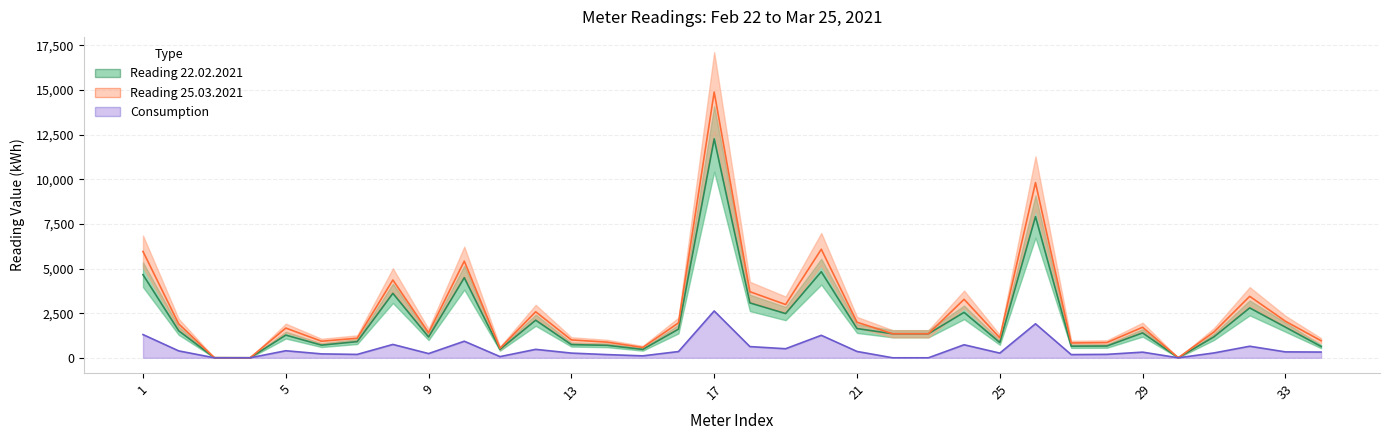

Reading left to right, transcribe all the data shown in this chart.

Reading 22.02.2021: 4655.9	1512.9	5.1	1.4	1270.1	708.7	905.3	3611.1	1166.4	4486.6	468.8	2106.3	737.6	698.4	470.5	1605.8	12267.2	3075.2	2477.1	4821.6	1637.7	1346.4	1346.4	2545.1	855.2	7909.5	651.3	659.6	1394.3	3.6	1175.2	2795.5	1717.3	632.8
Reading 25.03.2021: 5956.9	1899.7	5.1	1.4	1665.0	927.8	1094.6	4359.9	1402.7	5415.4	535.1	2579.4	1000.4	877.2	578.9	1955.6	14890.2	3703.0	2984.7	6081.6	1992.9	1346.4	1346.4	3275.1	1117.6	9814.7	829.7	852.4	1710.9	3.6	1447.1	3442.8	2048.3	954.3
Consumption: 1301.0	386.8	0.0	0.0	394.8	219.1	189.3	748.7	236.3	928.8	66.3	473.1	262.8	178.8	108.4	349.8	2623.0	627.7	507.6	1260.0	355.2	0.0	0.0	730.0	262.4	1905.2	178.4	192.7	316.6	0.0	271.9	647.4	331.1	321.6